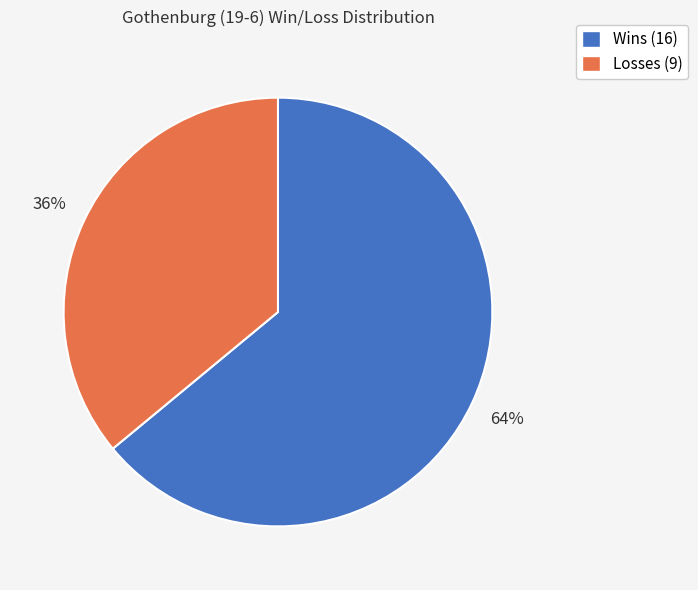

Rank the categories by value from lowest to highest.

Losses (9), Wins (16)